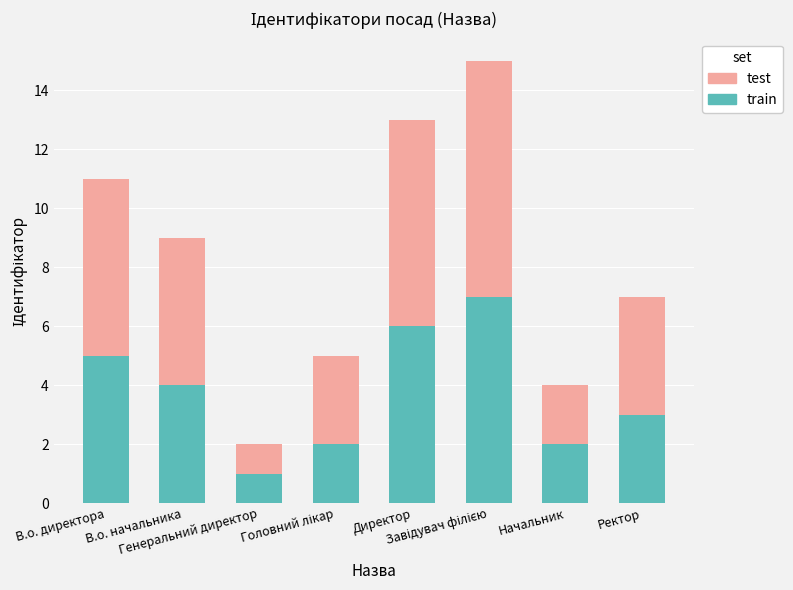

What is the average value of the train series?

4